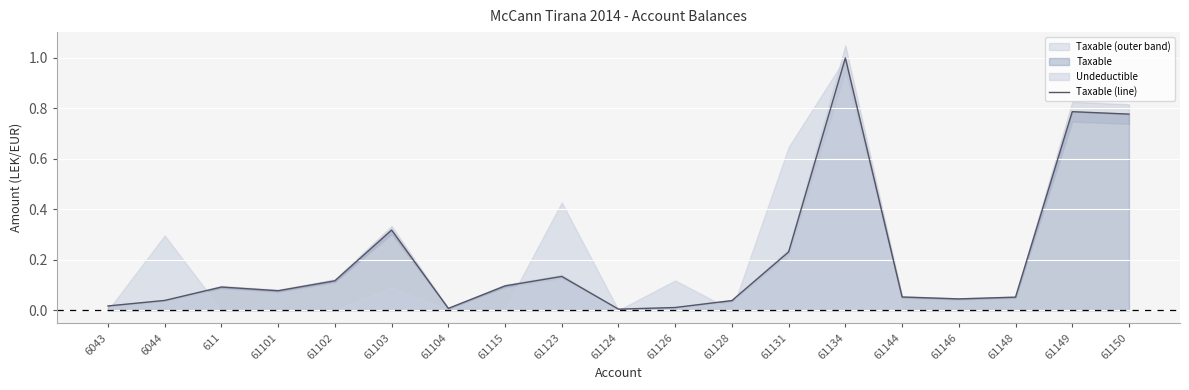

How many points are higher than both their immediate neighbors (excluding endpoints)?

5